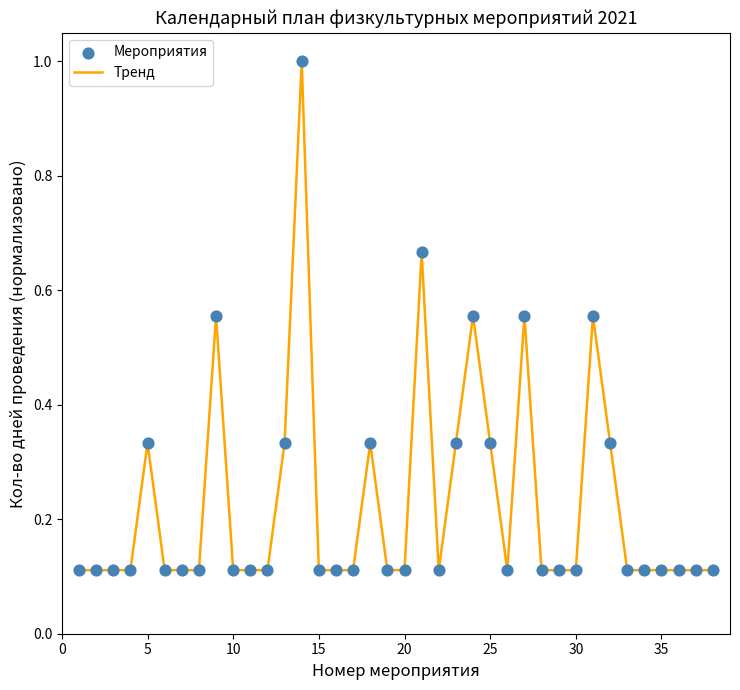

What is the difference between the maximum and minimum values?

0.9